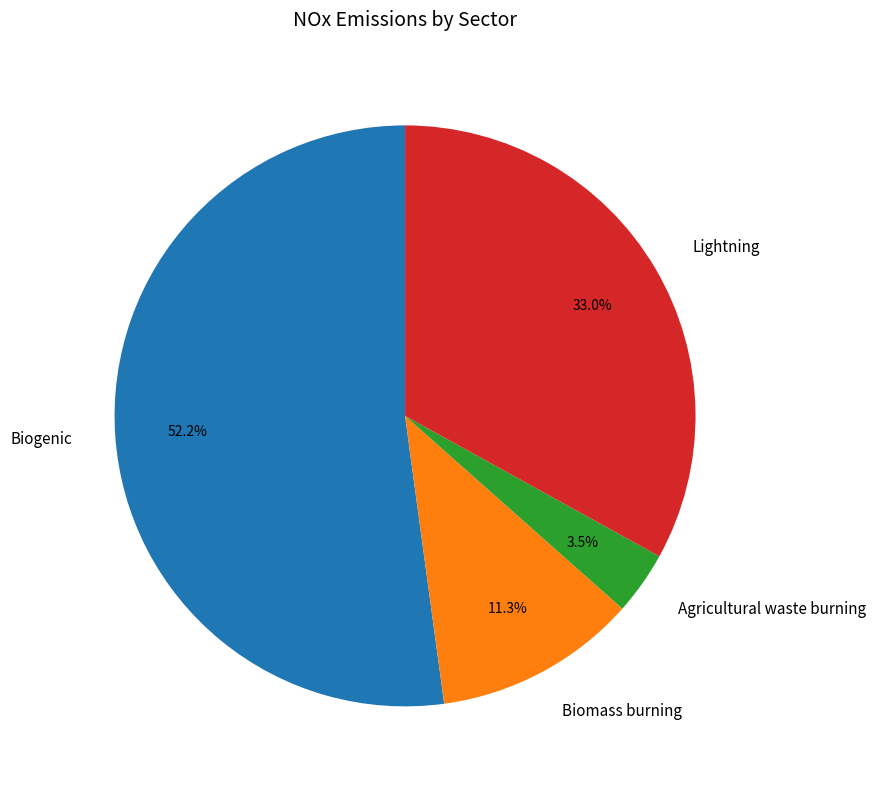

Which slice is the largest?

Biogenic